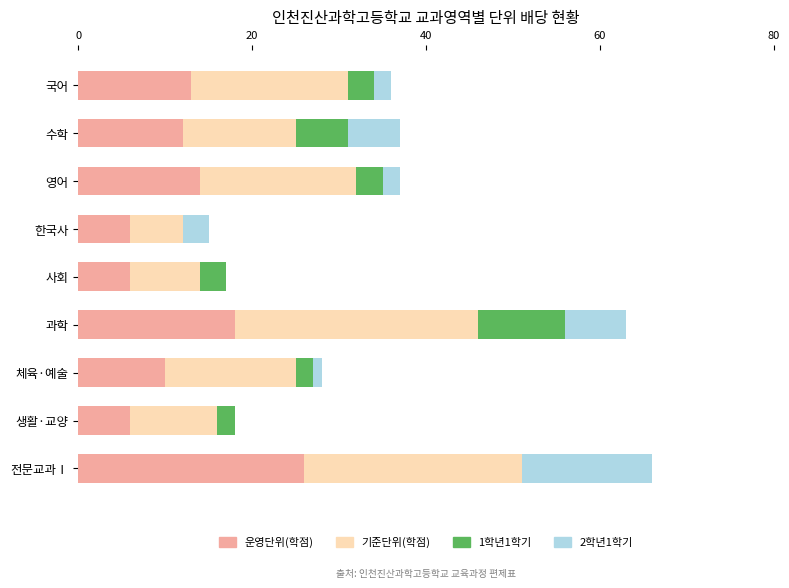

What is the total value across all series at 생활·교양?

18